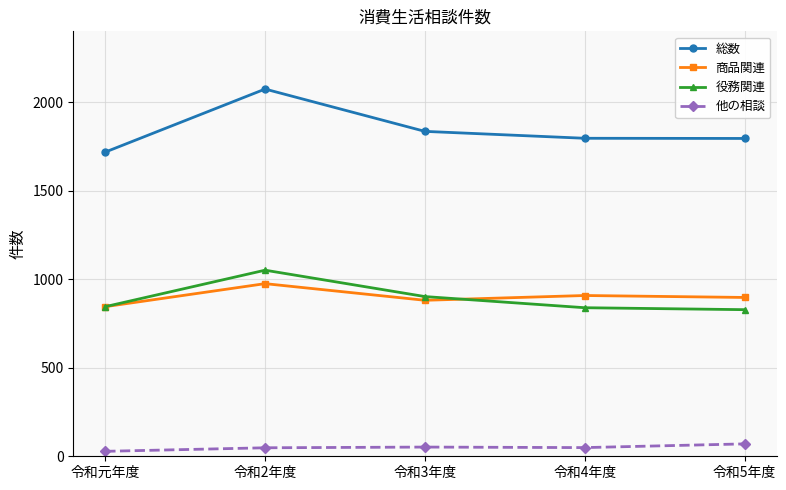

True or false: 商品関連 and 総数 cross at least once.

False